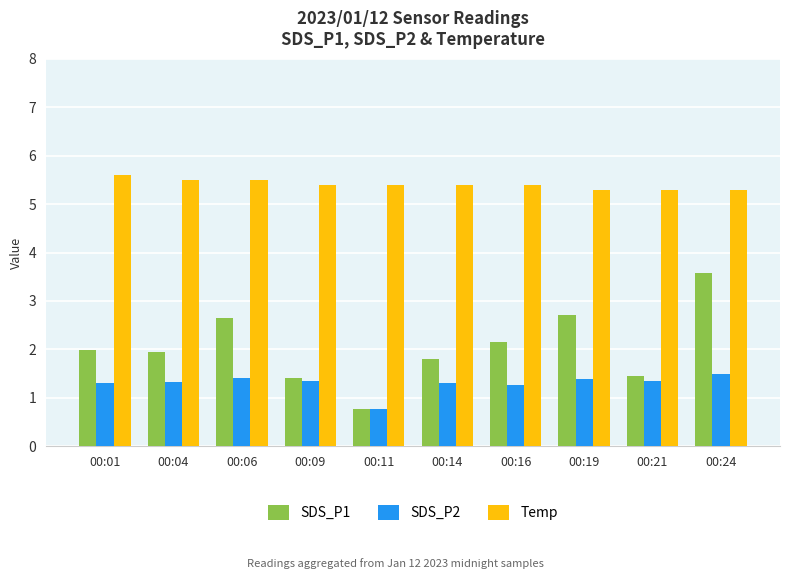

Are the bars grouped side by side (vs. stacked)?

Yes